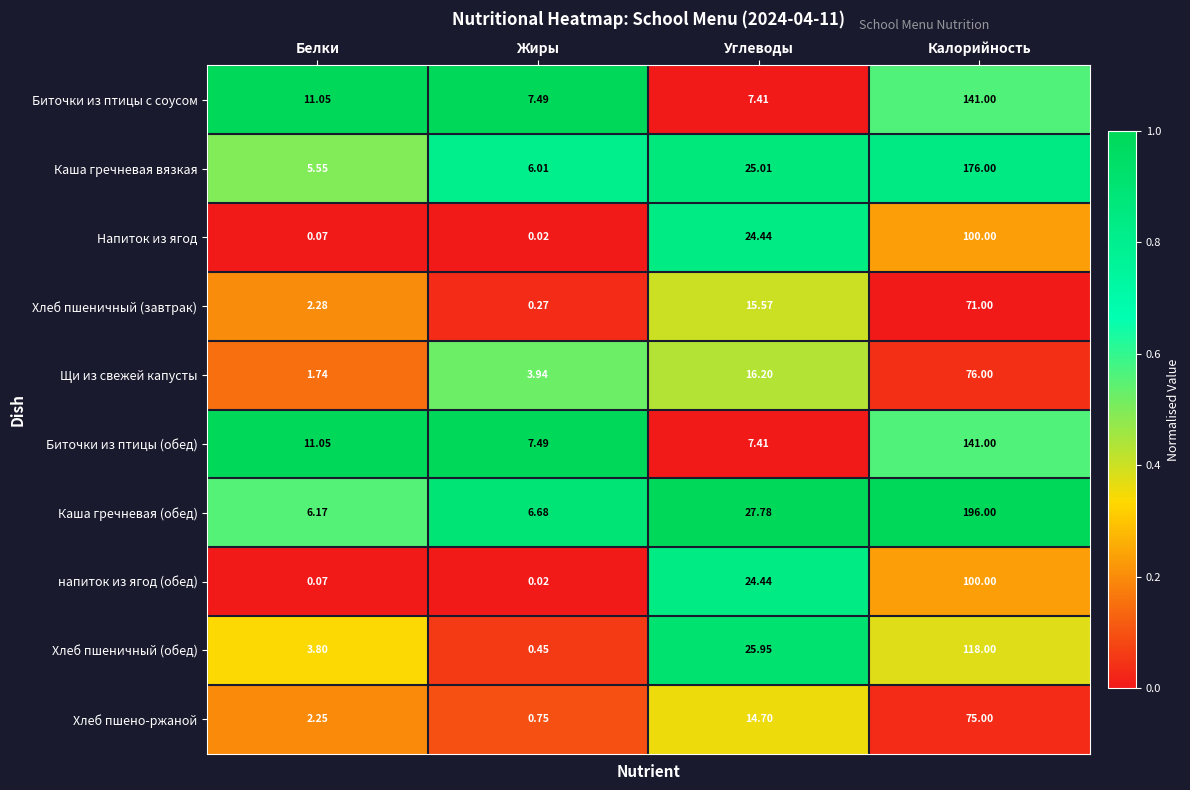

Rank the categories by напиток из ягод (обед) value from lowest to highest.

Жиры, Белки, Углеводы, Калорийность